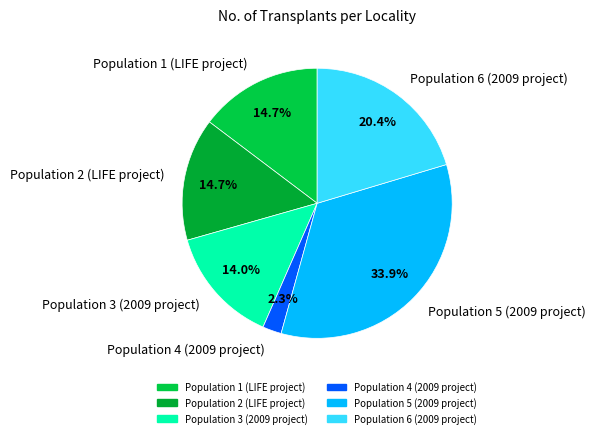

Does Population 2 (LIFE project) account for over 50% of the chart?

No